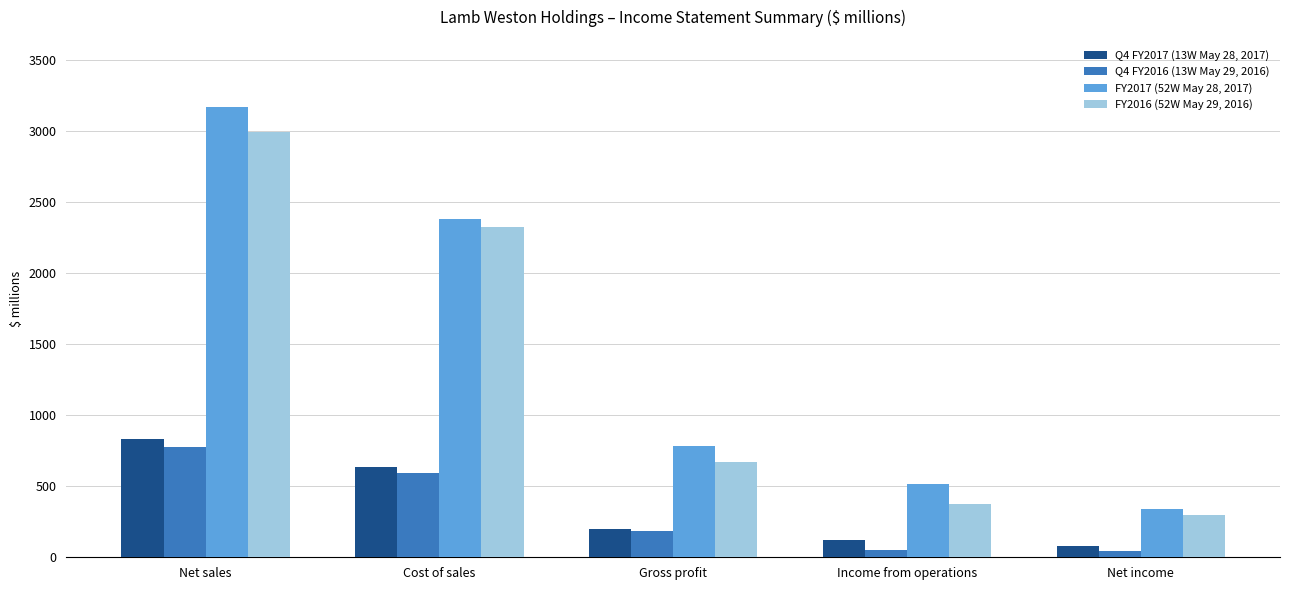

Between Net sales and Net income, which series saw the biggest shift?

FY2017 (52W May 28, 2017)